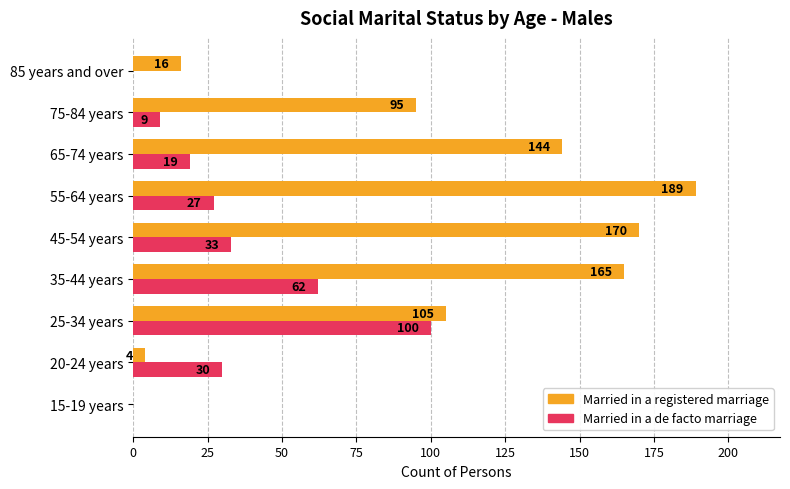

Which series has the largest total across all categories?

Married in a registered marriage